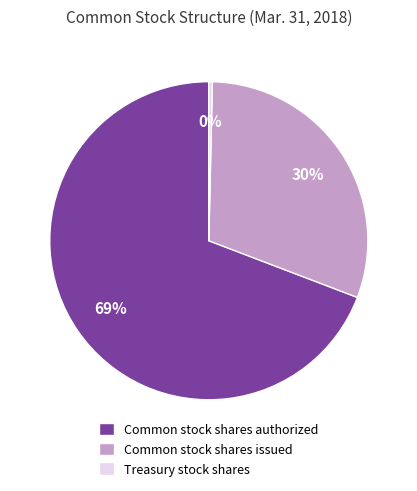

Which category has the biggest portion of the pie?

Common stock shares authorized